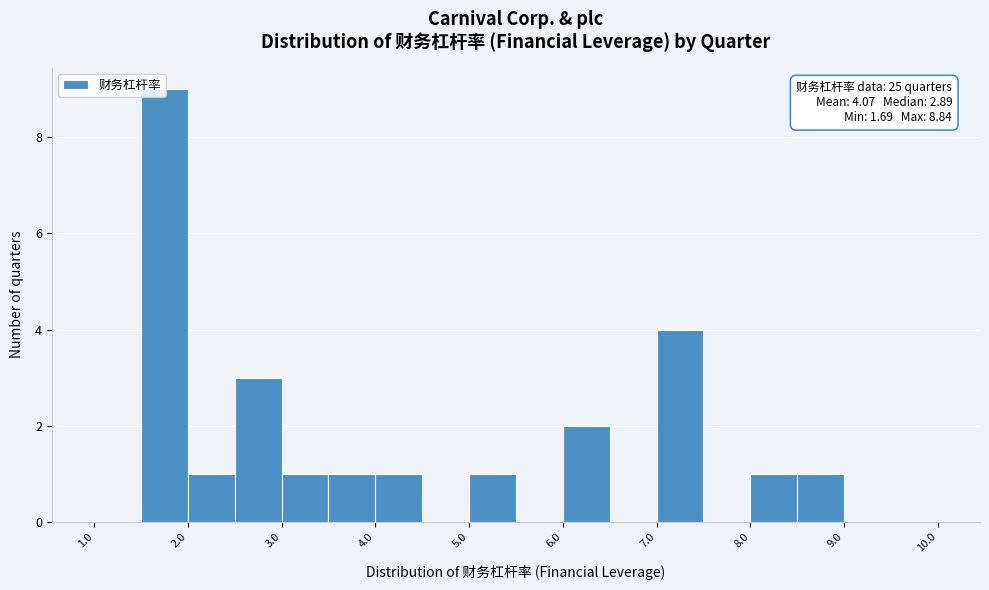

Over which range of the x-axis is the bar tallest?

1.5 to 2.0